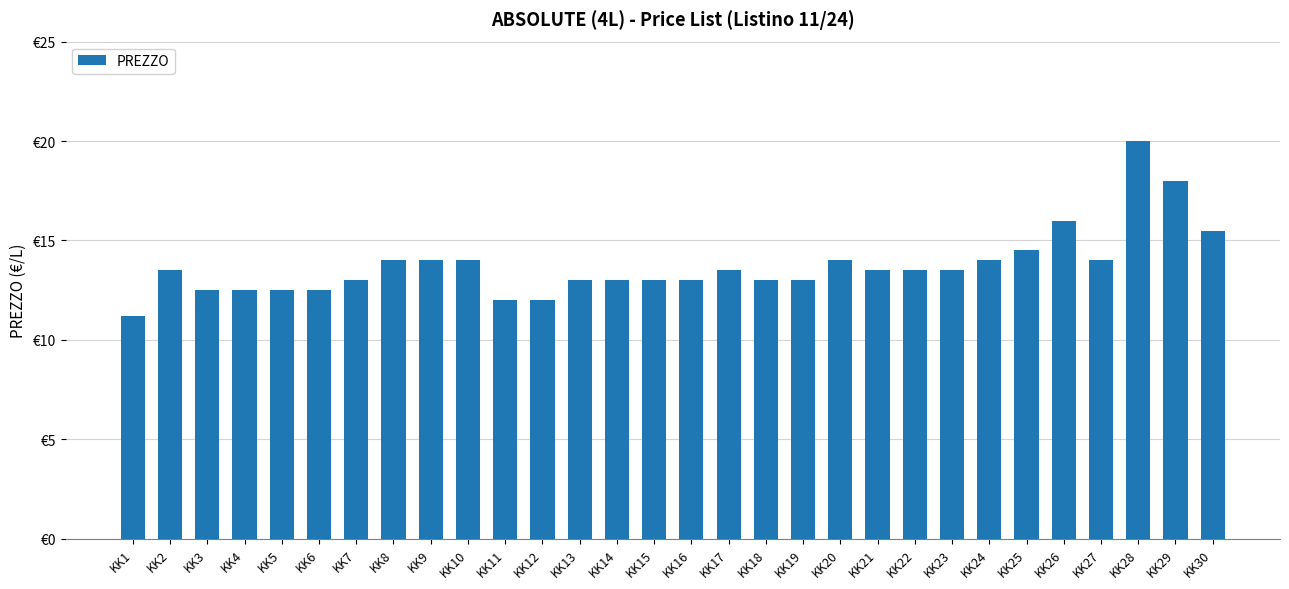

What is the ratio of the value at KK3 to the value at KK7?

1.0